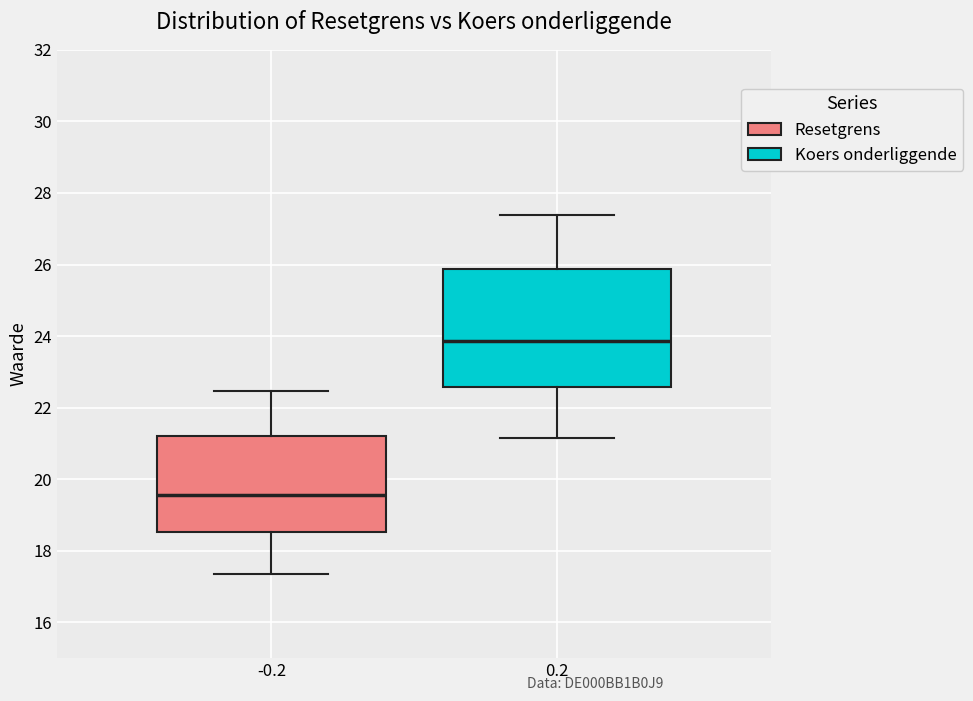

Which box's median line is the lowest?

-0.2